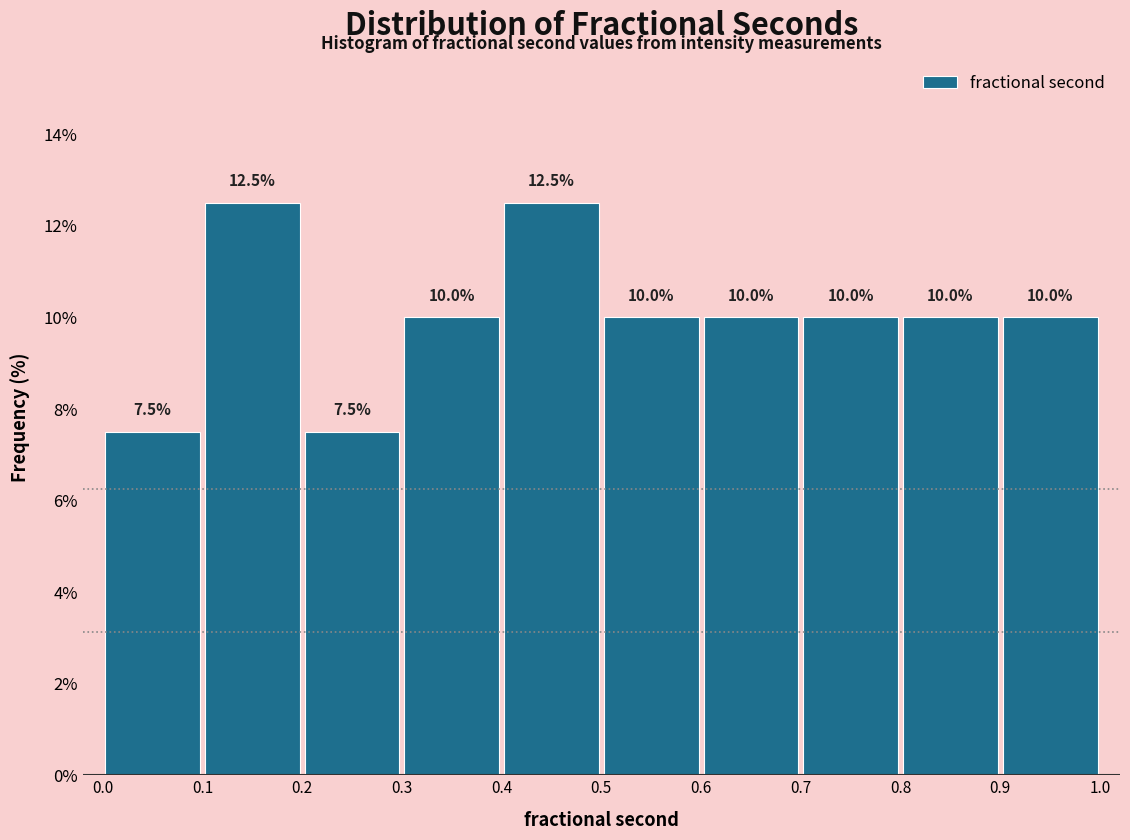

Reading left to right, list every bar in this chart as the range it spans on the x-axis followed by its height.

0.0 to 0.1: 7.5
0.1 to 0.2: 12.5
0.2 to 0.3: 7.5
0.3 to 0.4: 10.0
0.4 to 0.5: 12.5
0.5 to 0.6: 10.0
0.6 to 0.7: 10.0
0.7 to 0.8: 10.0
0.8 to 0.9: 10.0
0.9 to 1.0: 10.0